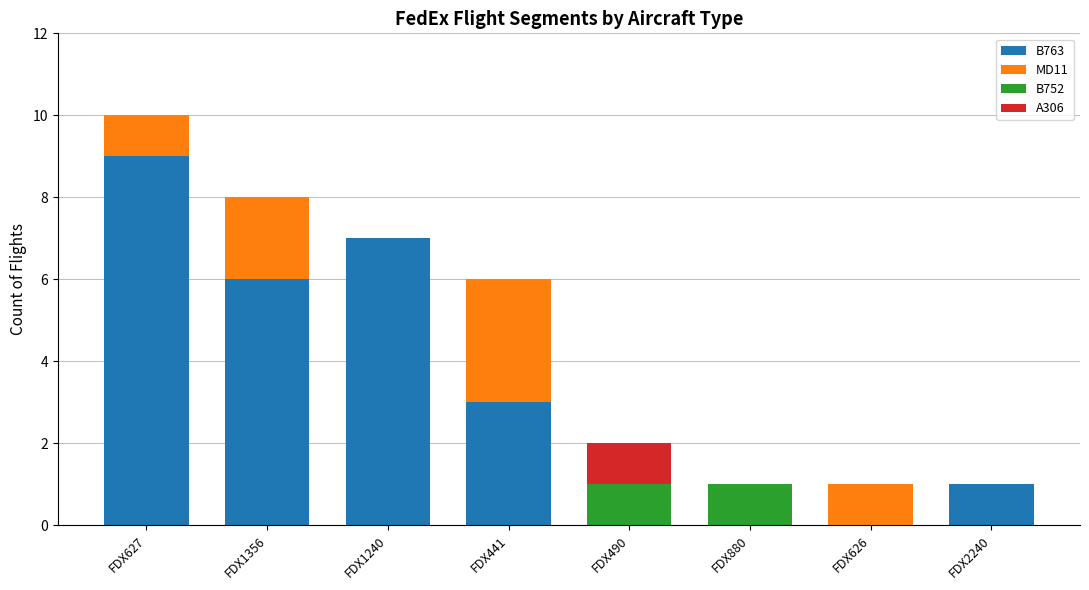

What is the maximum value for B763?

9